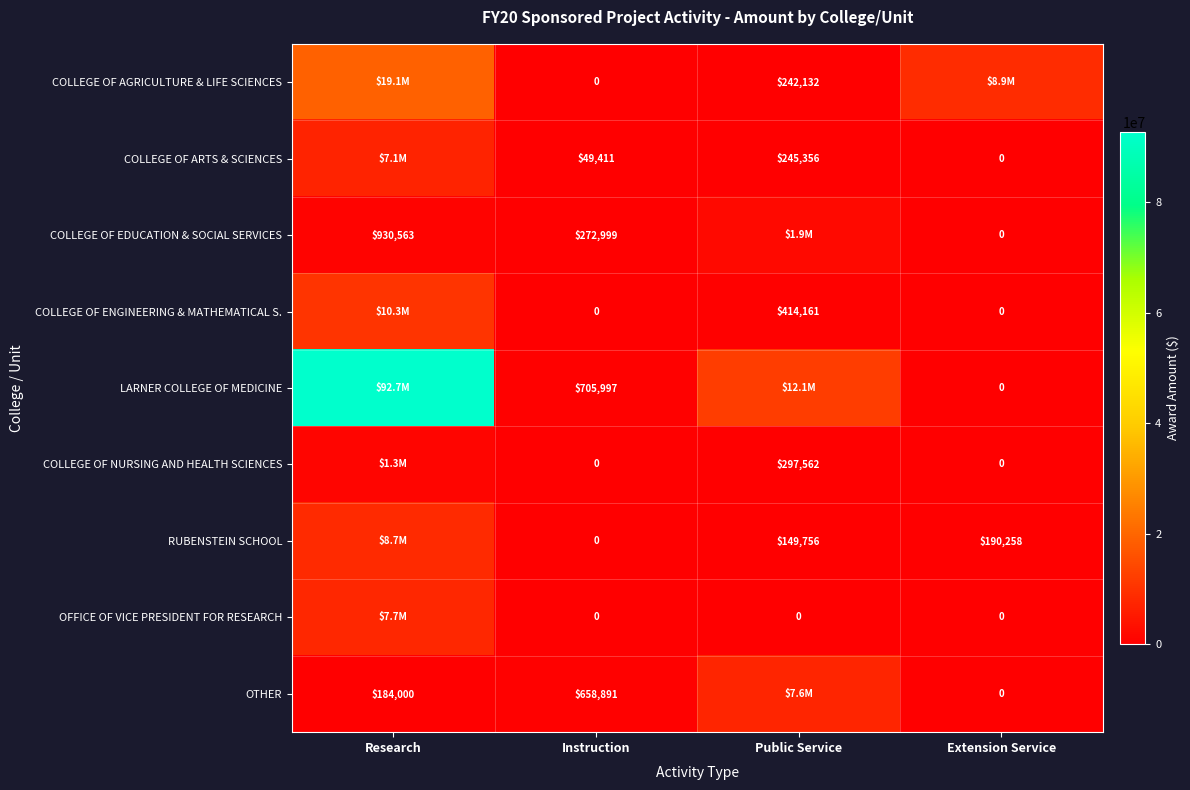

What is the sum of the OFFICE OF VICE PRESIDENT FOR RESEARCH values at Research and Instruction?

7714260.0